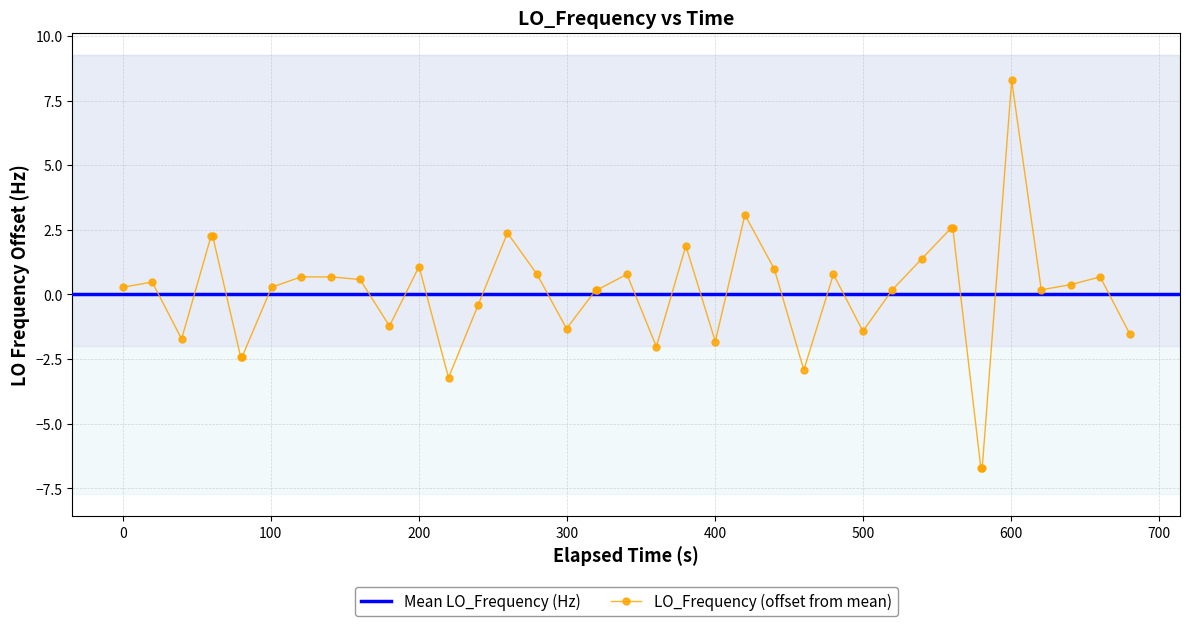

True or false: LO_Frequency (offset from mean) has more than 0 interior local peaks.

True